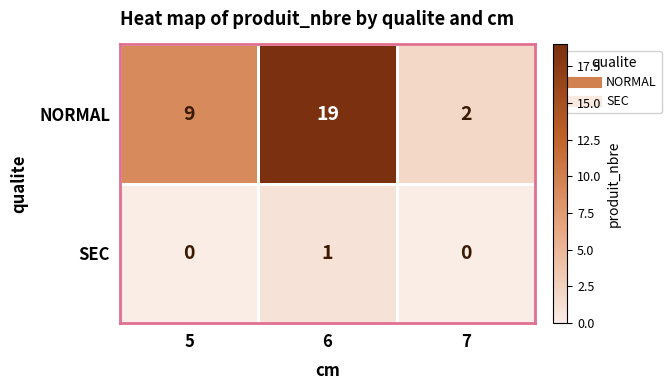

The SEC series shows 2 at 6. True or false?

False